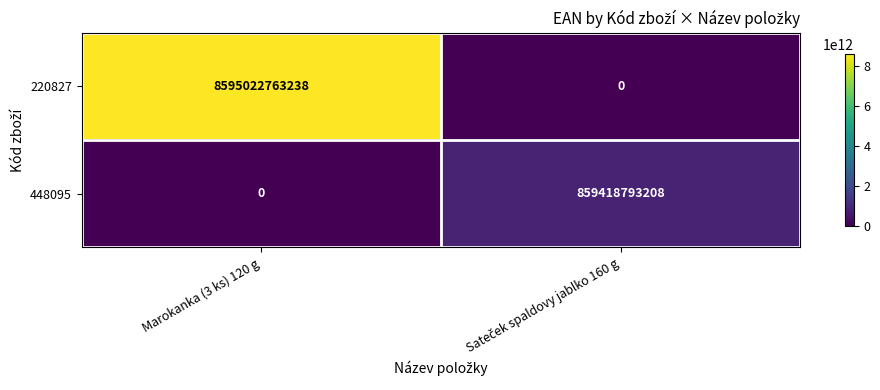

True or false: 220827 has a value of 8595022763238 at Marokanka (3 ks) 120 g.

True